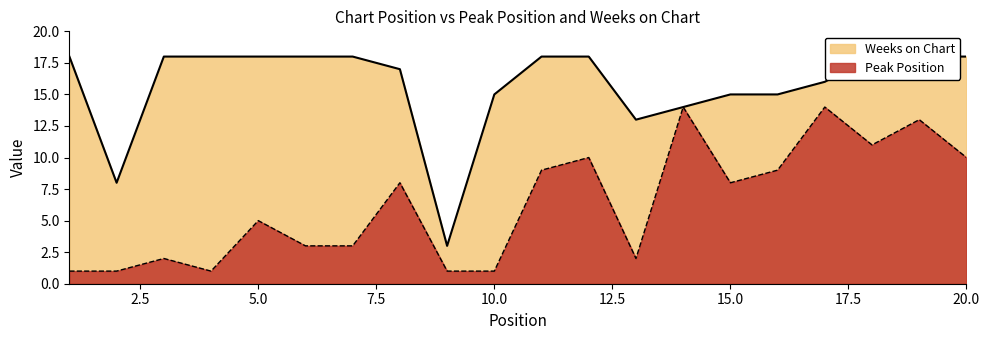

What is the difference between the maximum and minimum values in the Weeks on Chart series?

15